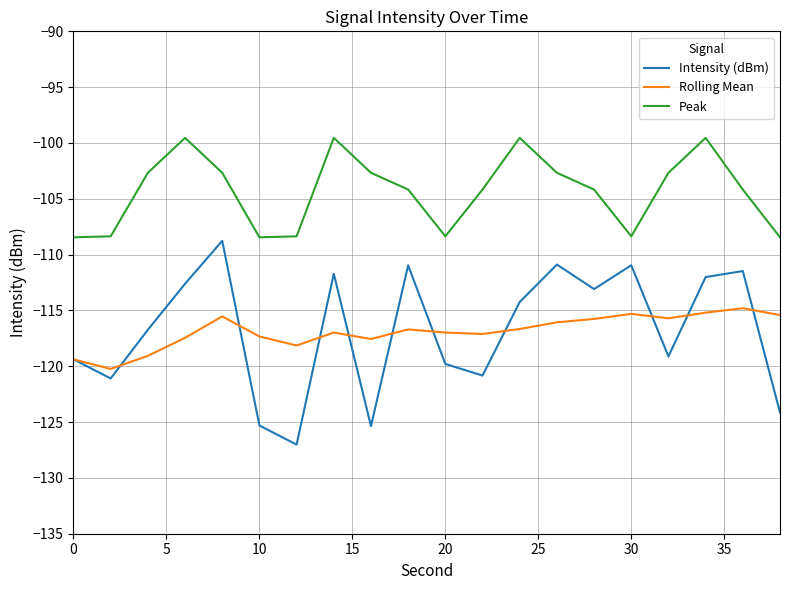

List the series in order of their peak value, highest first.

Peak, Intensity (dBm), Rolling Mean